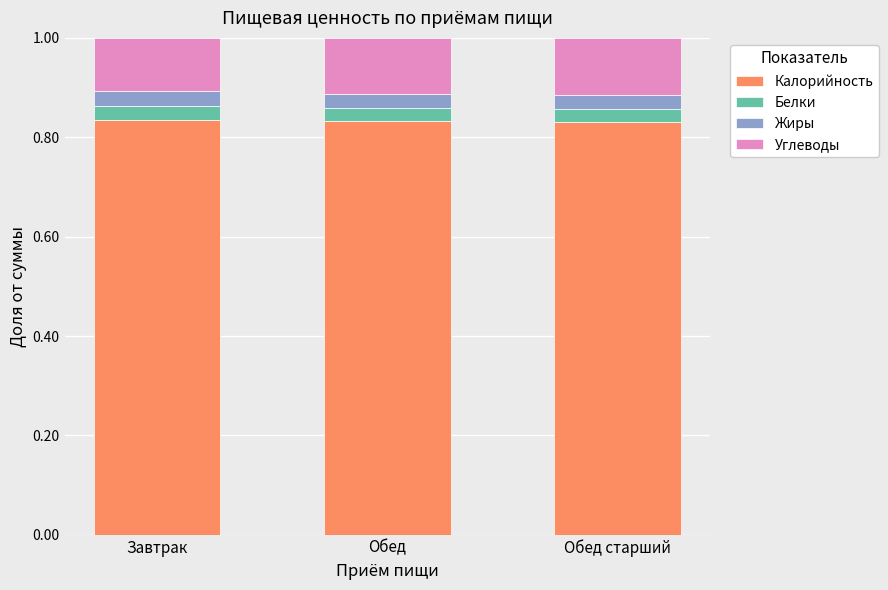

The value of Калорийность at Обед старший is 1.4. True or false?

False